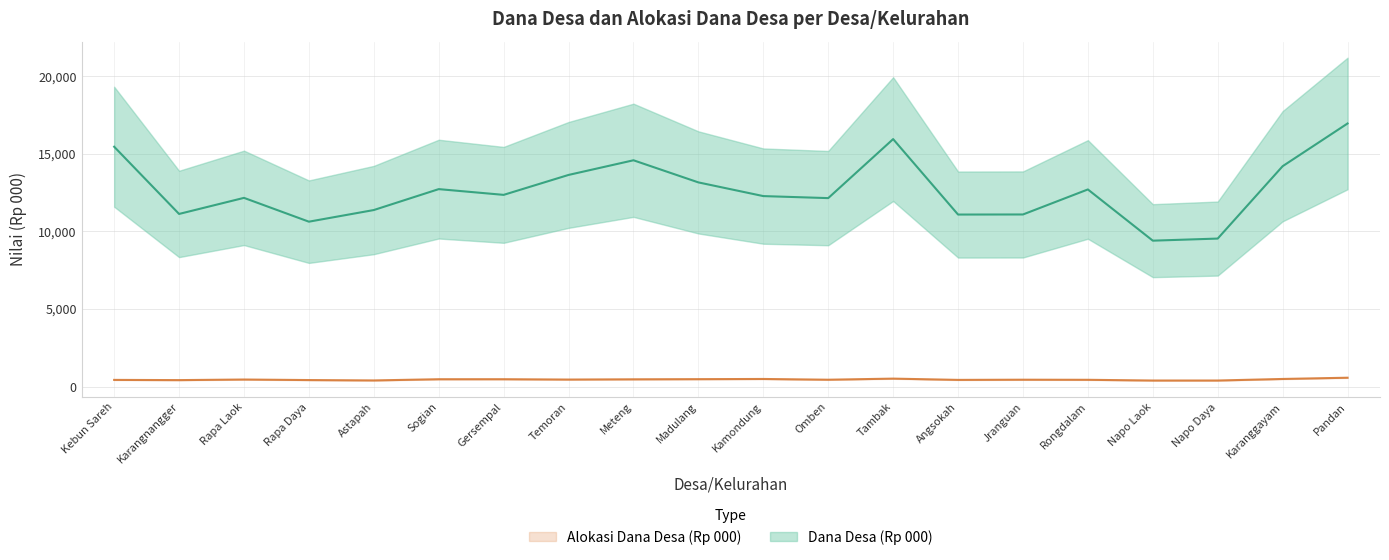

Rank the series by their average value, from lowest to highest.

Alokasi Dana Desa (Rp 000), Dana Desa (Rp 000)